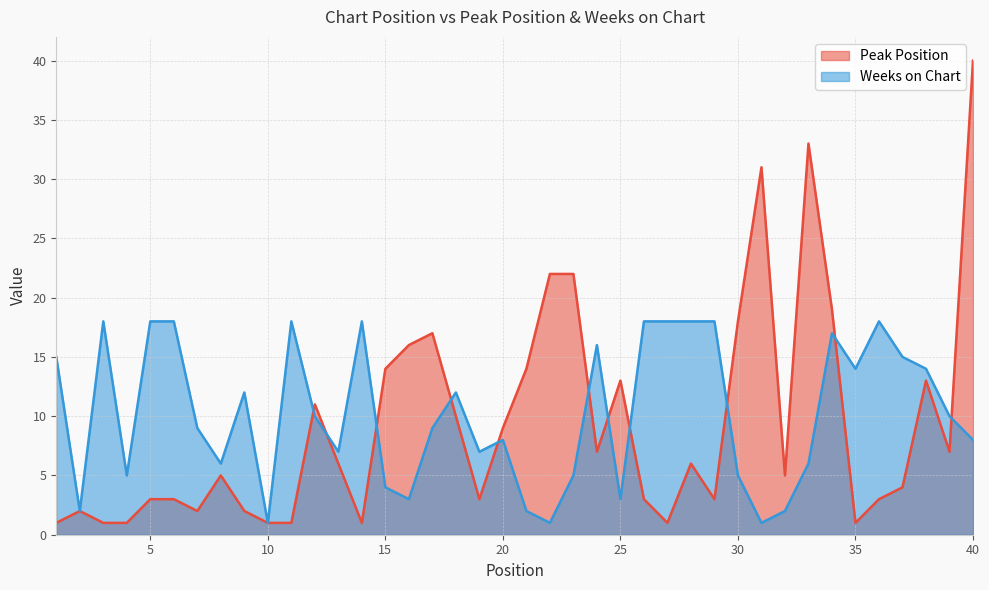

At how many categories does at least one series exceed 13?

26